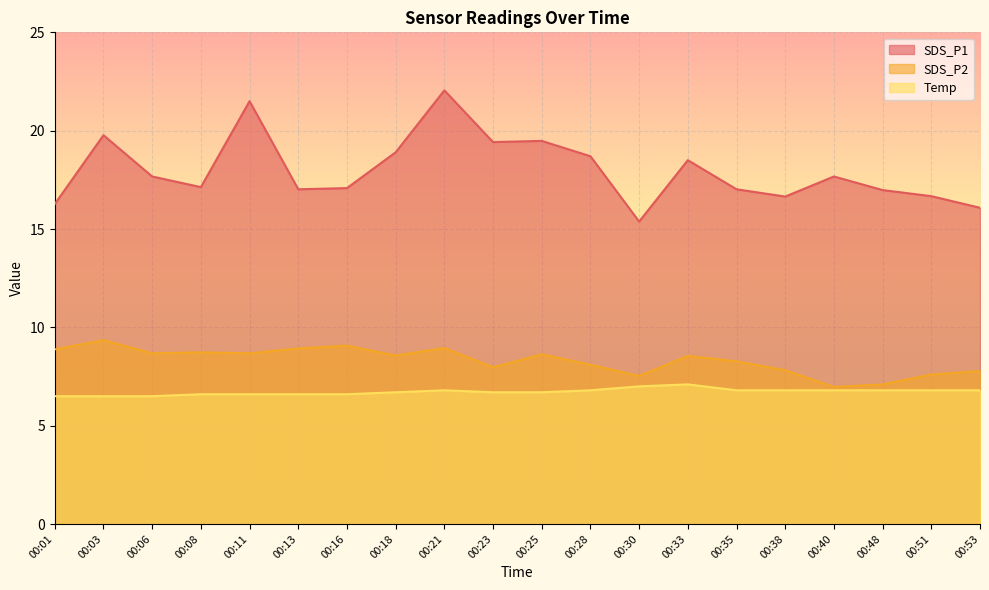

How many lines are shown in the chart?

3